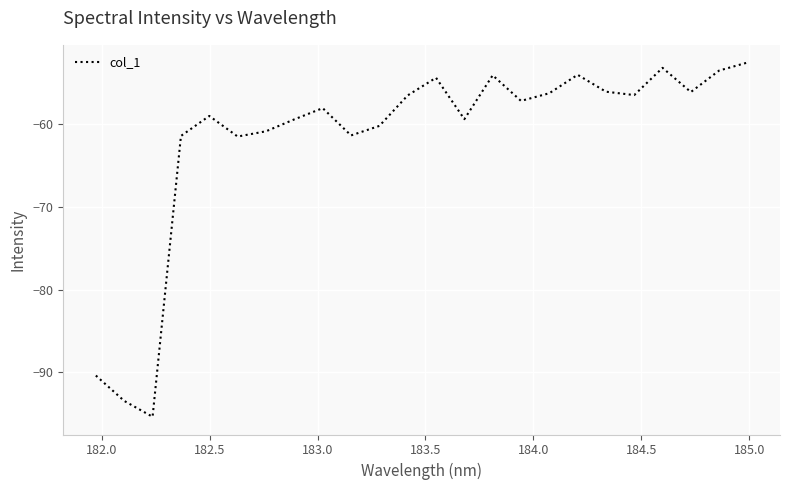

How many series are shown in this chart?

1